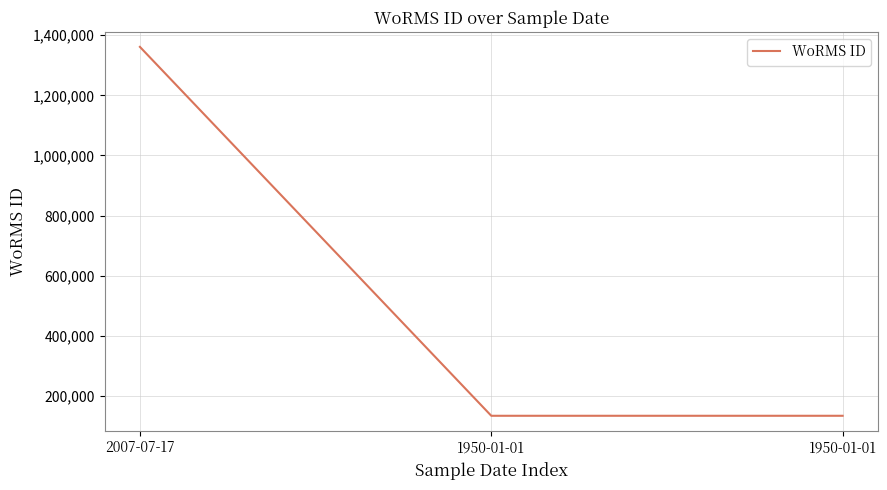

Count the number of values greater than 134564.

1